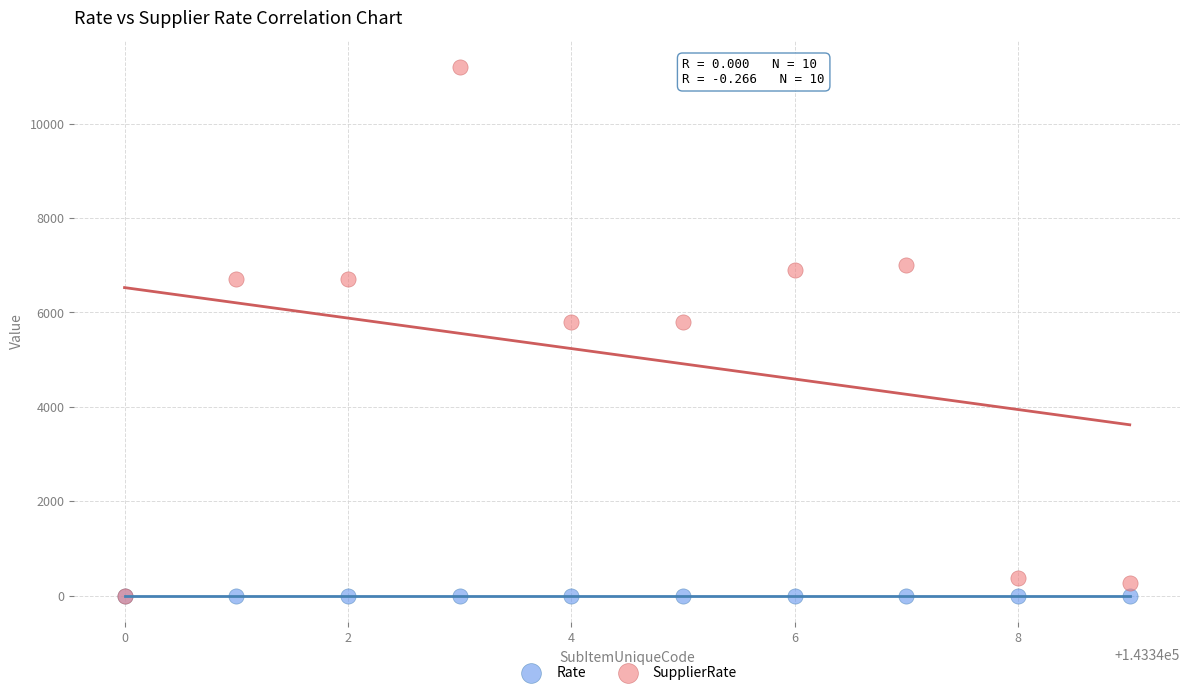

What are all the series names shown in the legend?

Rate, SupplierRate